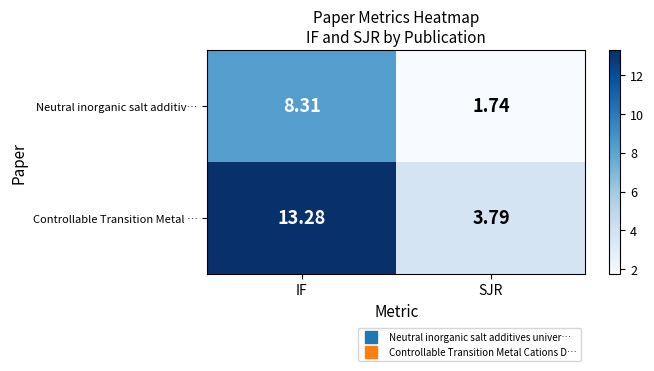

Rank the categories by Neutral inorganic salt additiv… value from highest to lowest.

IF, SJR